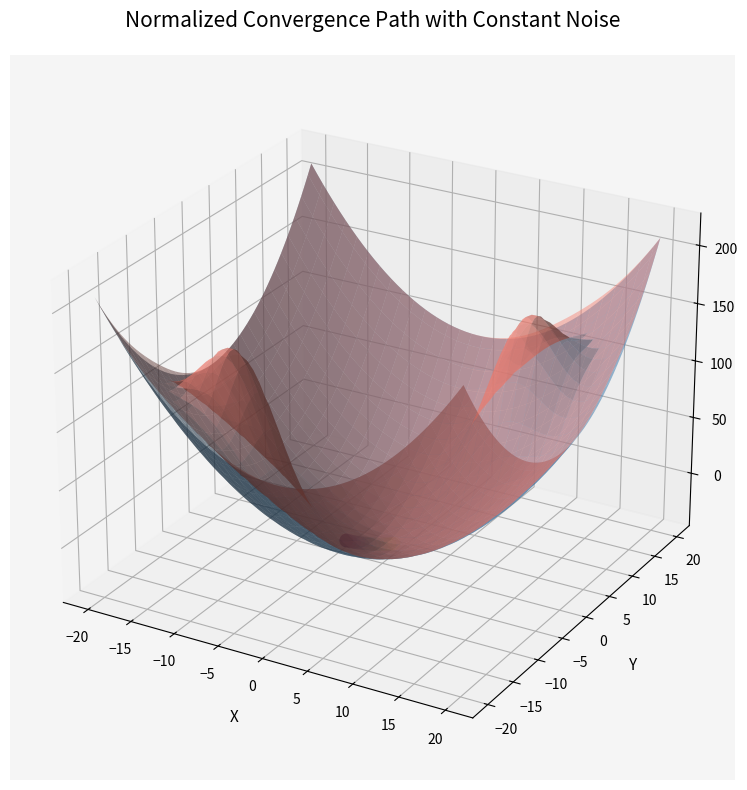

Between −10 and 0, which is larger?

−10